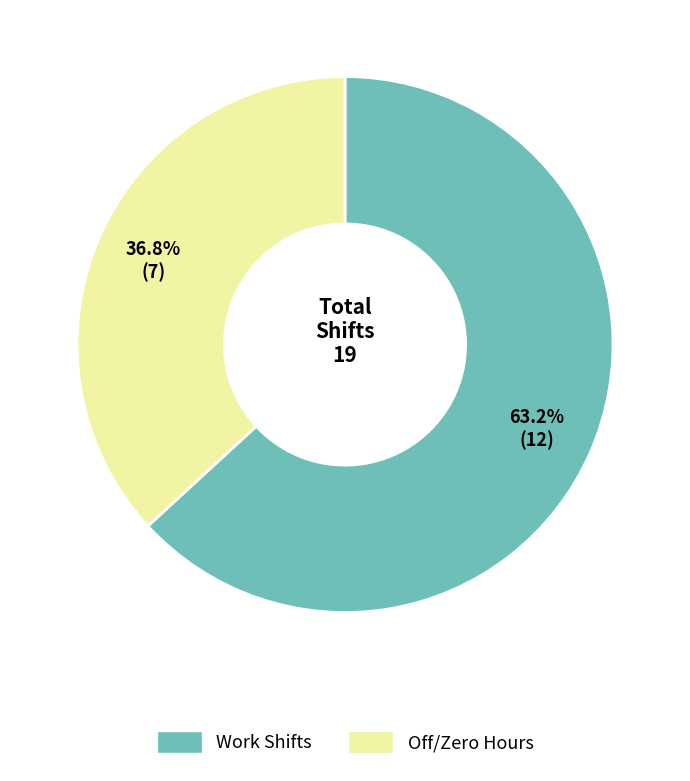

Is there a majority slice in this chart?

Yes